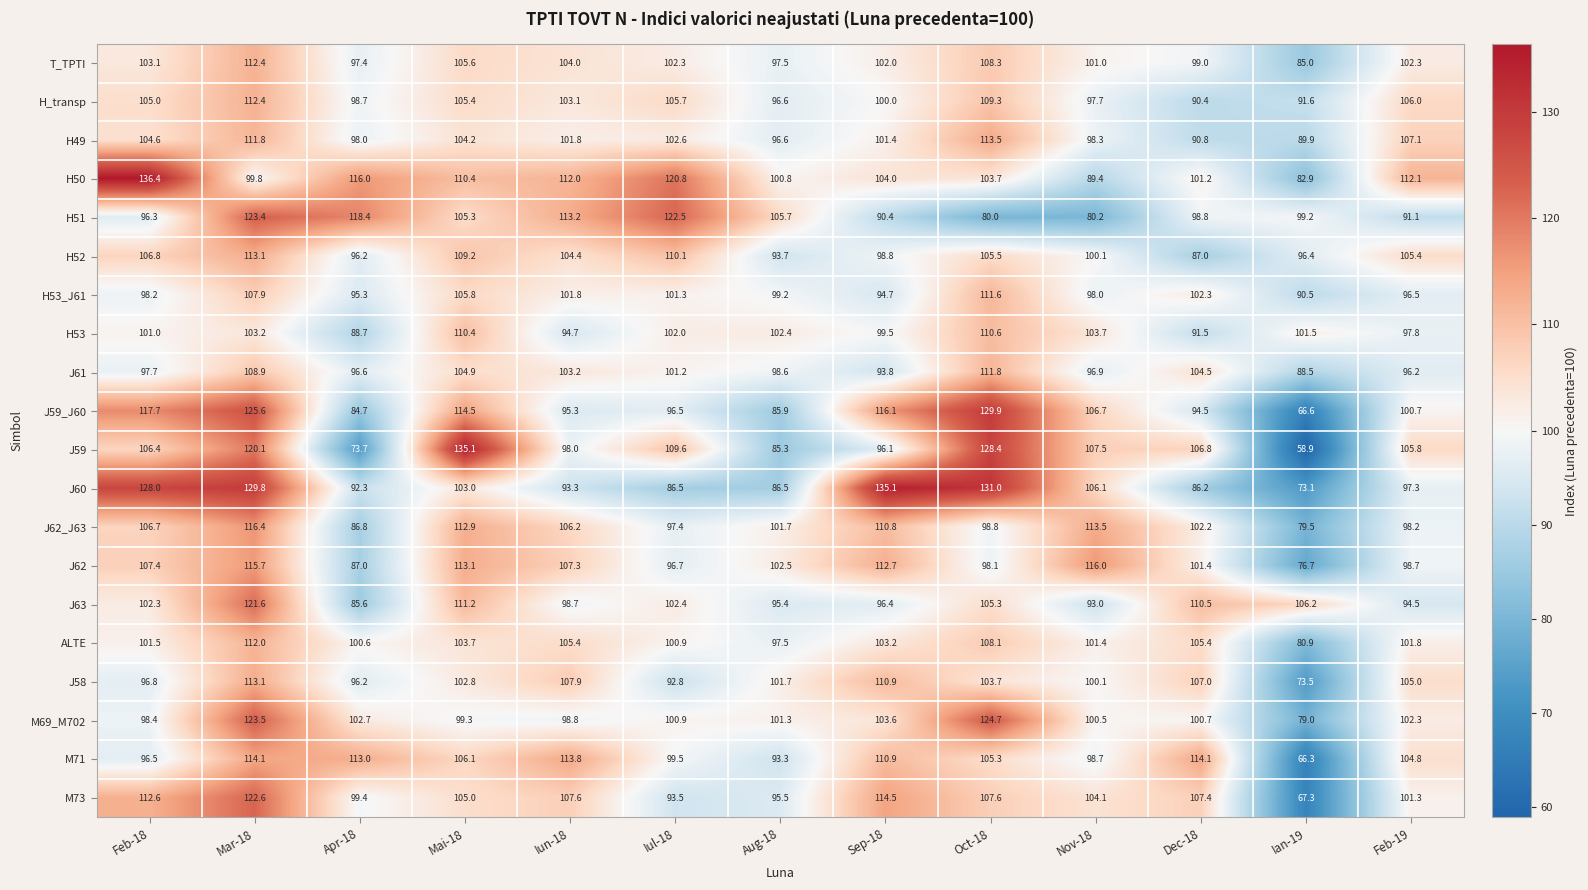

How many data points in J59 are above 106?

7